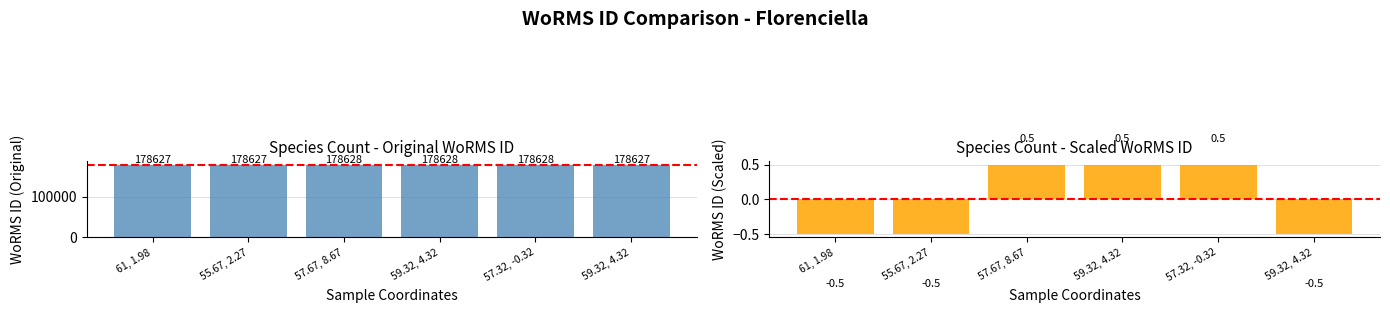

The value of WoRMS ID at 55.67, 2.27 is 285088.2. True or false?

False